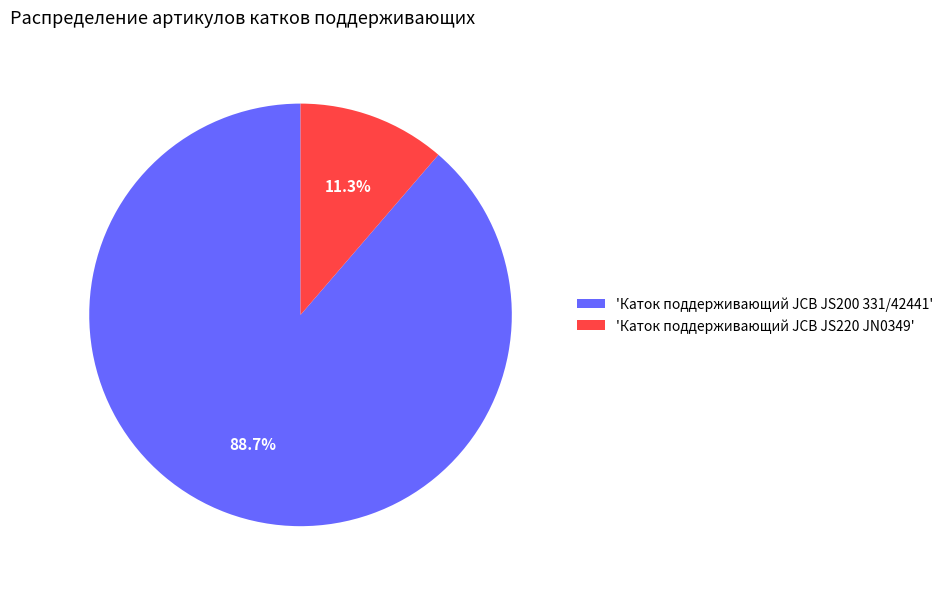

Do 'Каток поддерживающий JCB JS220 JN0349' and 'Каток поддерживающий JCB JS200 331/42441' together represent more than half of the pie?

Yes